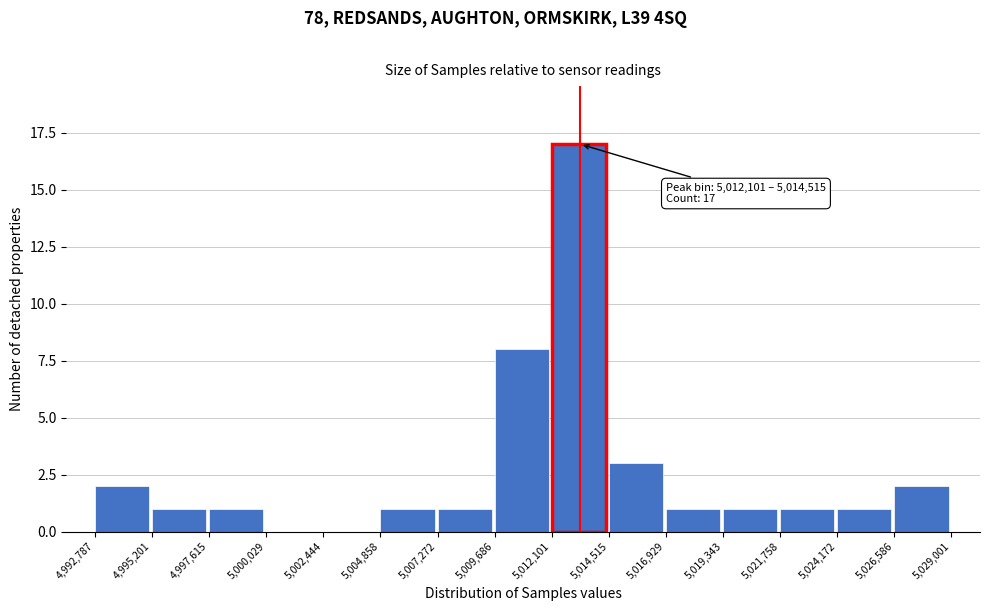

Over which range of the x-axis is the bar tallest?

5,012,101 to 5,014,515